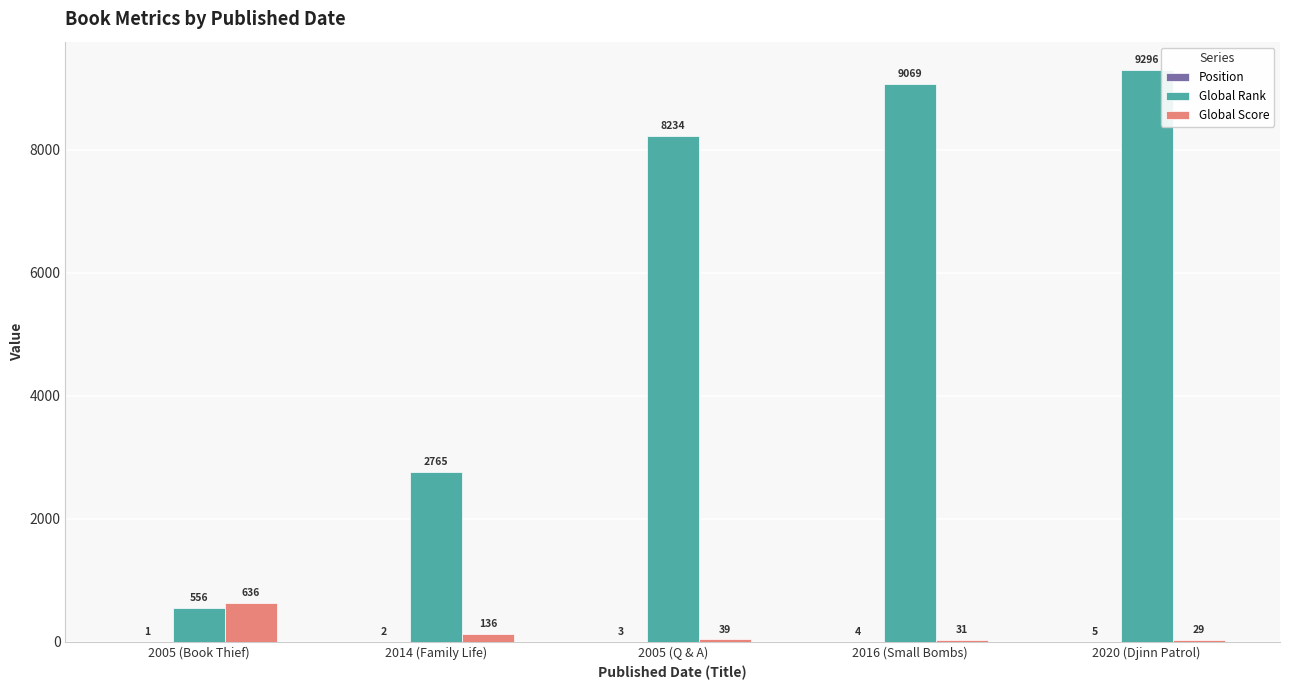

Count the number of data series in this chart.

3